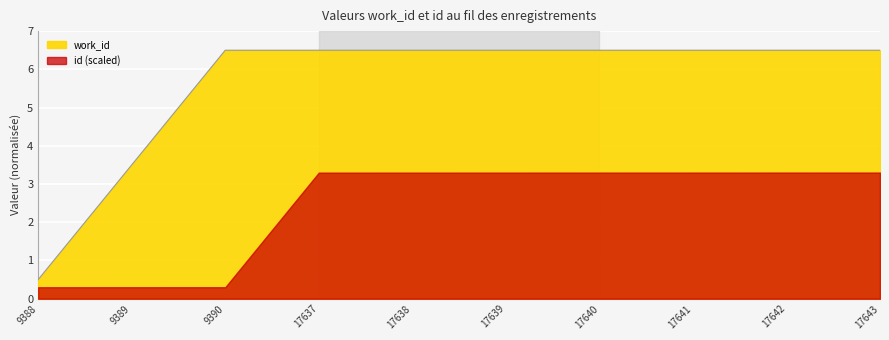

The chart shows a value of 1.3 at 17640. True or false?

False